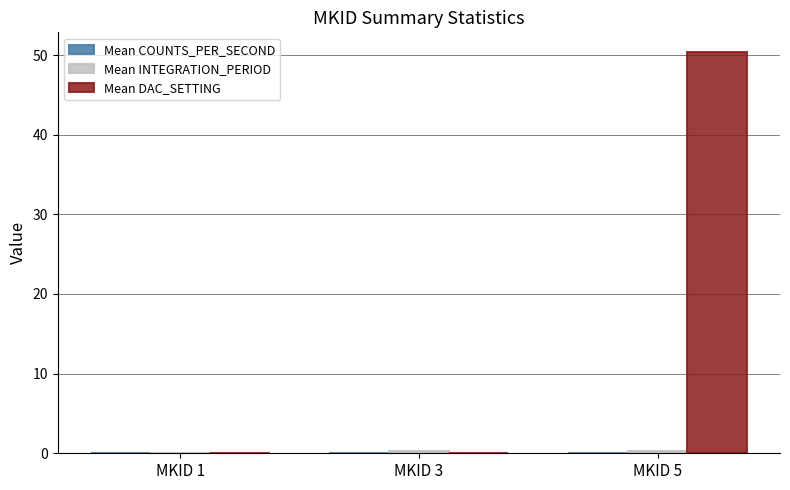

At which category is the sum across all series the highest?

MKID 5